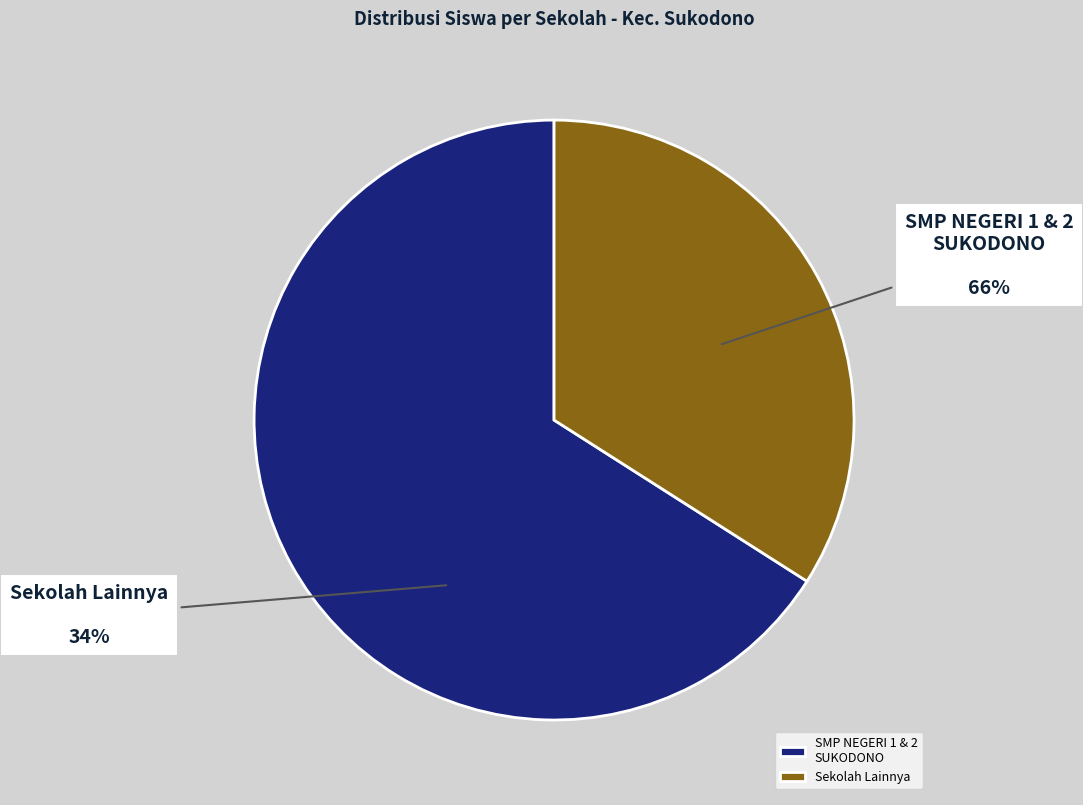

To the nearest percent, what is the difference between the largest and smallest slice percentages?

32%